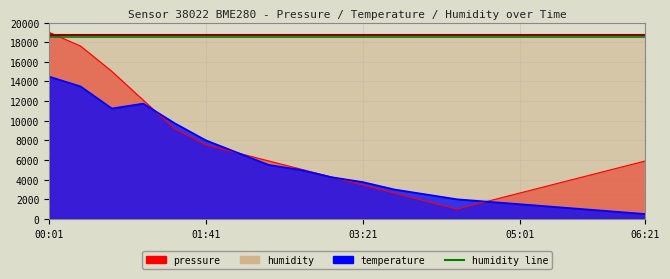

Rank the categories by pressure value from lowest to highest.

04:21, 04:01, 04:41, 03:41, 05:01, 03:21, 05:21, 03:01, 05:41, 02:41, 06:01, 02:21, 06:21, 02:01, 01:41, 01:21, 01:01, 00:41, 00:21, 00:01